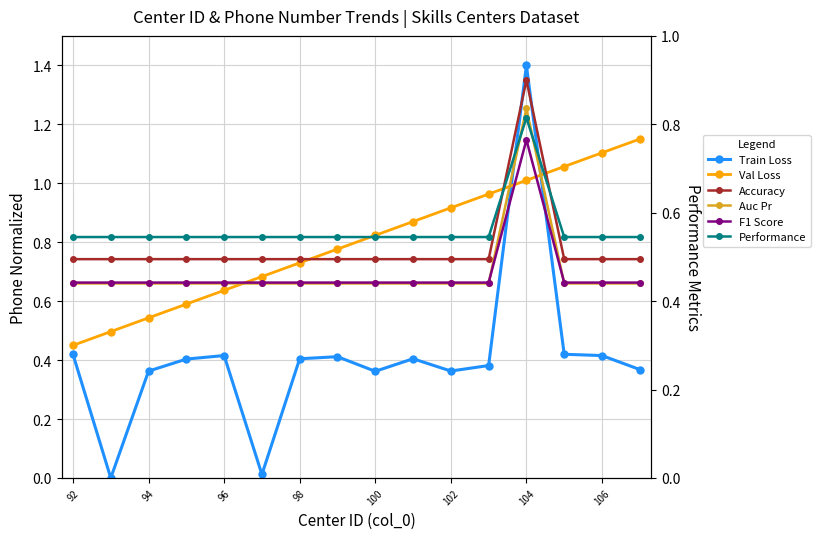

What are all the series names shown in the legend?

Train Loss, Val Loss, Accuracy, Auc Pr, F1 Score, Performance